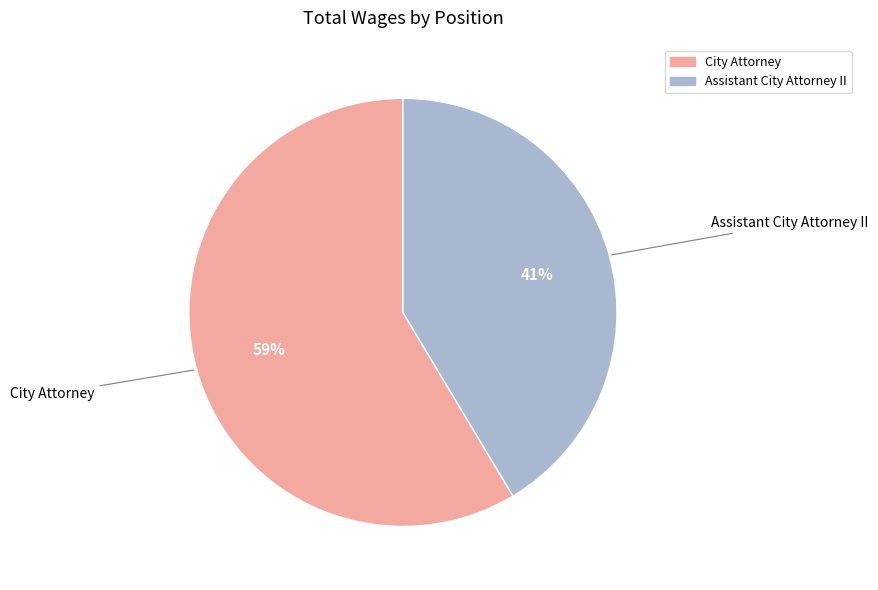

Combined, do Assistant City Attorney II and City Attorney account for over 50%?

Yes